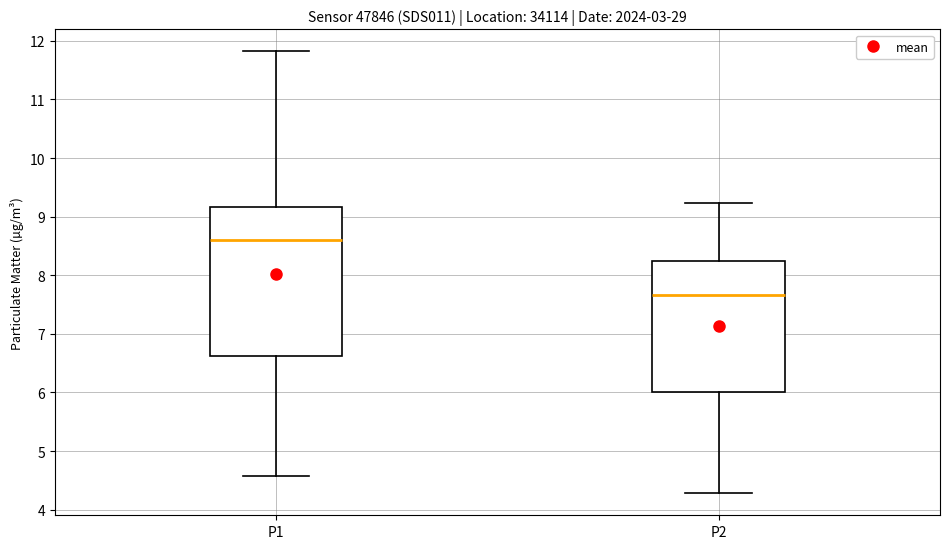

Reading left to right, read every box against the y-axis: the position of its median line, the range the box covers, and the ends of its whiskers. The values are not printed on the chart, so give them approximately, as read against the axis.

P1: median 8.6, box 6.6 to 9.2, whiskers 4.6 to 11.8
P2: median 7.7, box 6.0 to 8.2, whiskers 4.3 to 9.2